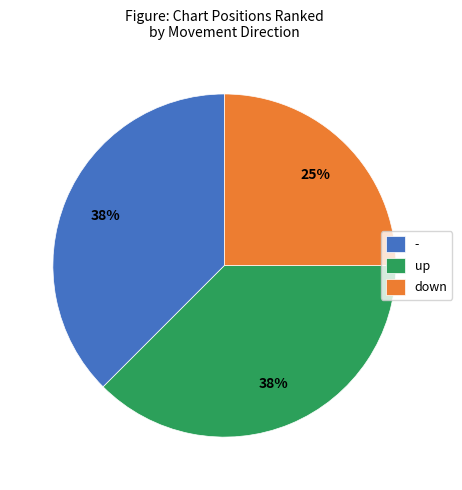

How many slices are in this pie chart?

3